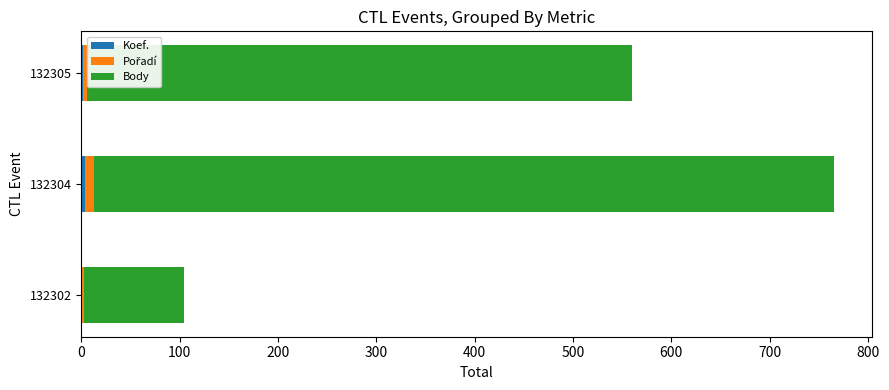

At which category is the sum across all series the highest?

132304